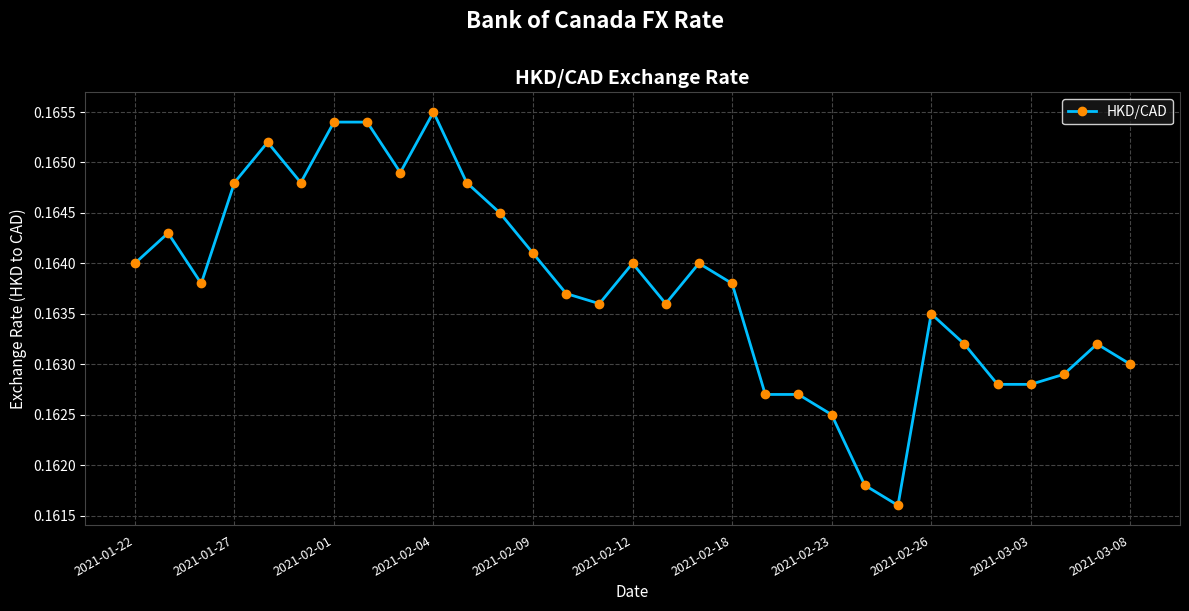

How many values are between 0 and 1?

31